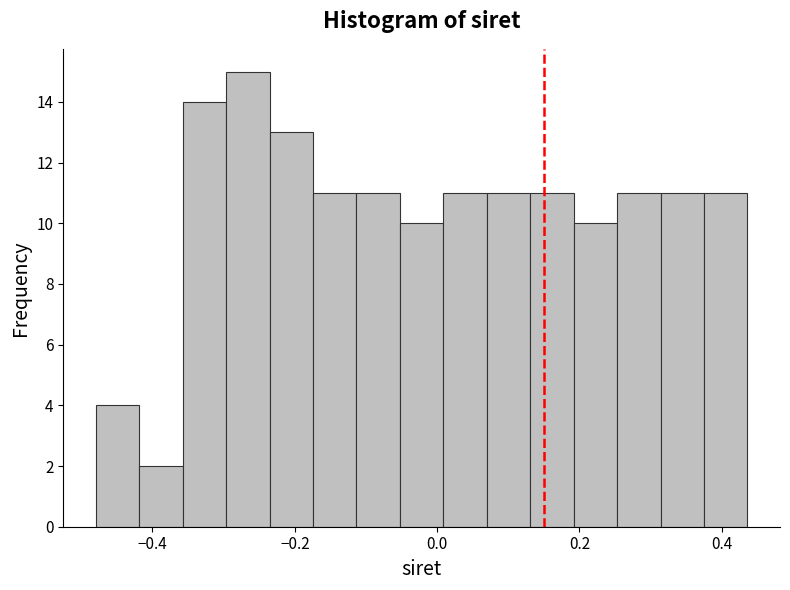

Read against the x-axis, roughly where is the centre of the tallest bar?

-0.26